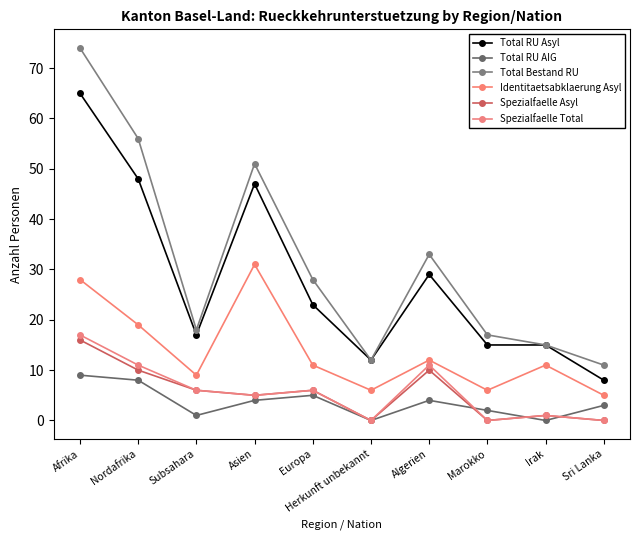

Between Herkunft unbekannt and Irak, which series saw the biggest shift?

Identitaetsabklaerung Asyl